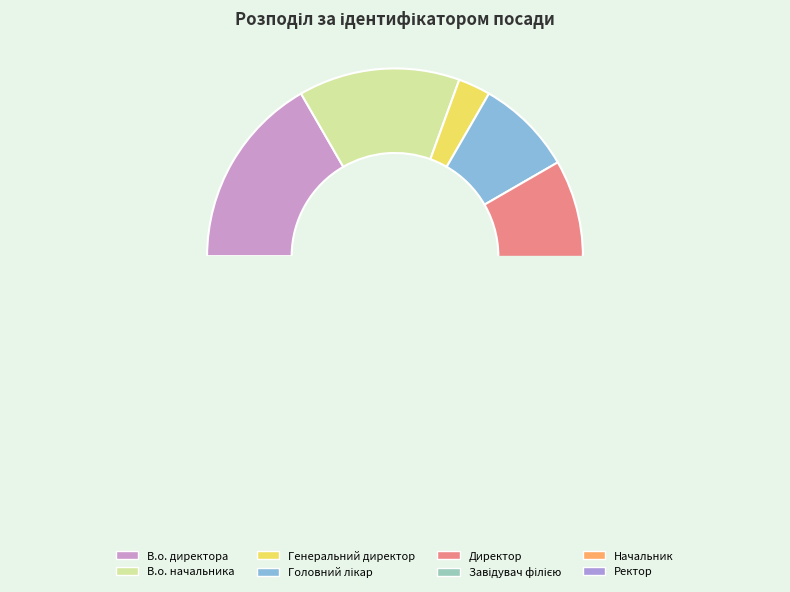

Does В.о. директора represent more than half of the total?

No